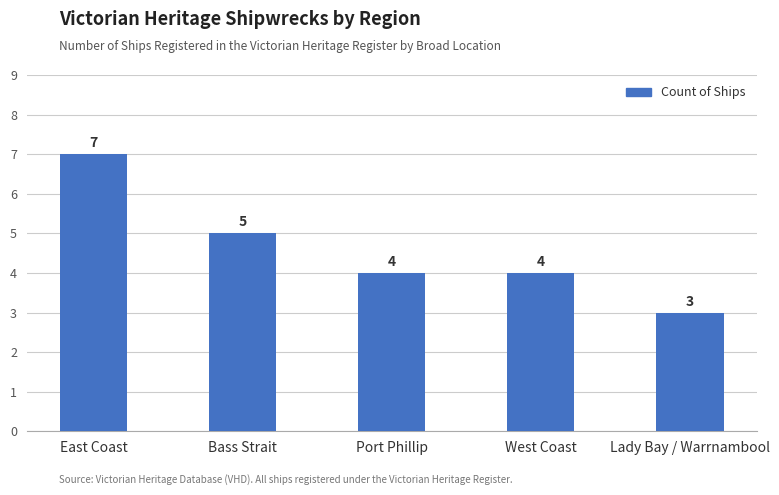

How many values are below 4?

1